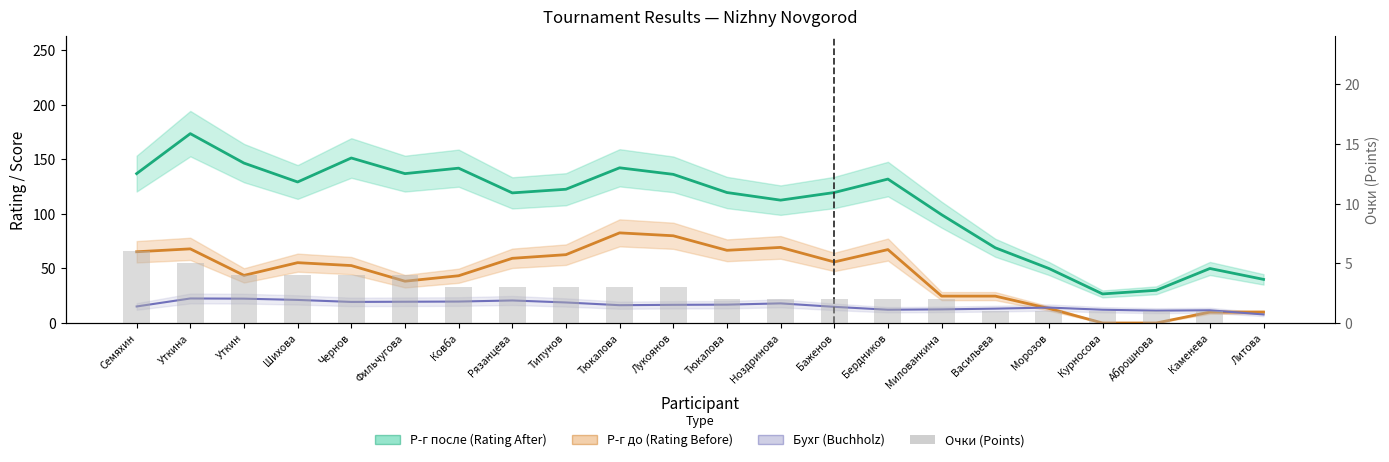

Which series has the largest range (max minus min)?

Р-г после (Rating After)